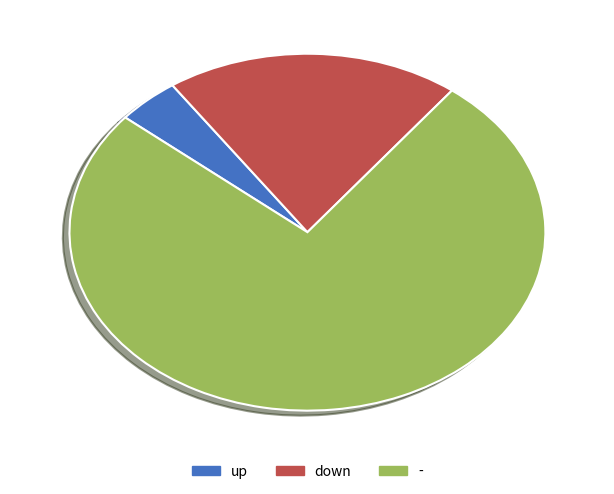

How many segments does this pie chart have?

3